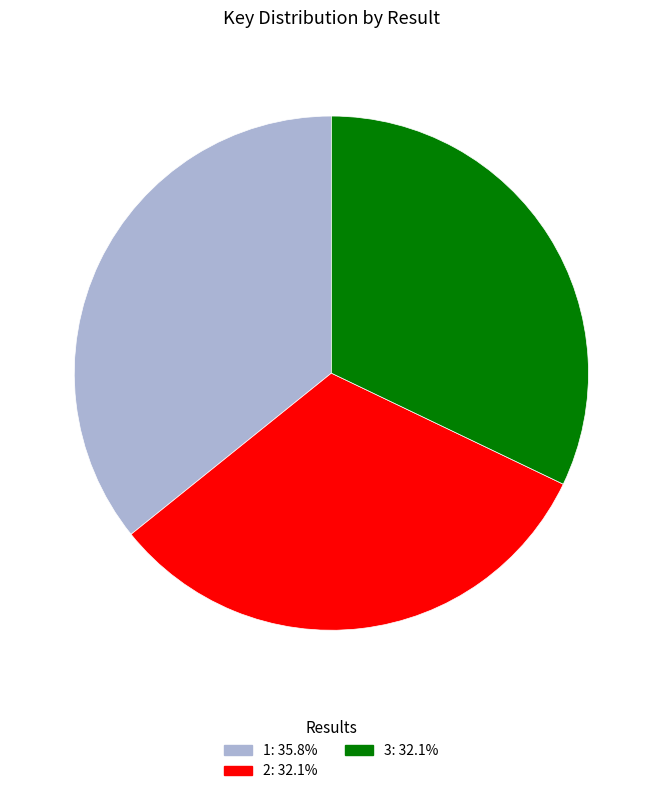

Is the sum of 1 and 2 greater than half?

Yes